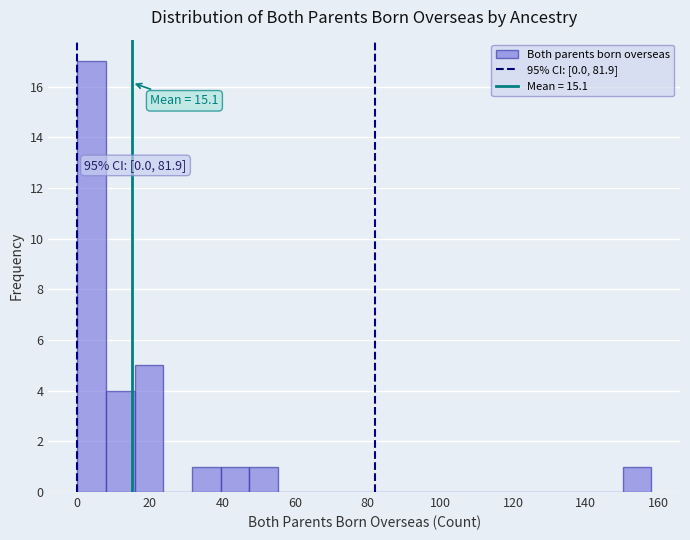

Around what value on the x-axis is the tallest bar? Give the approximate position of its centre, as read against the axis.

4